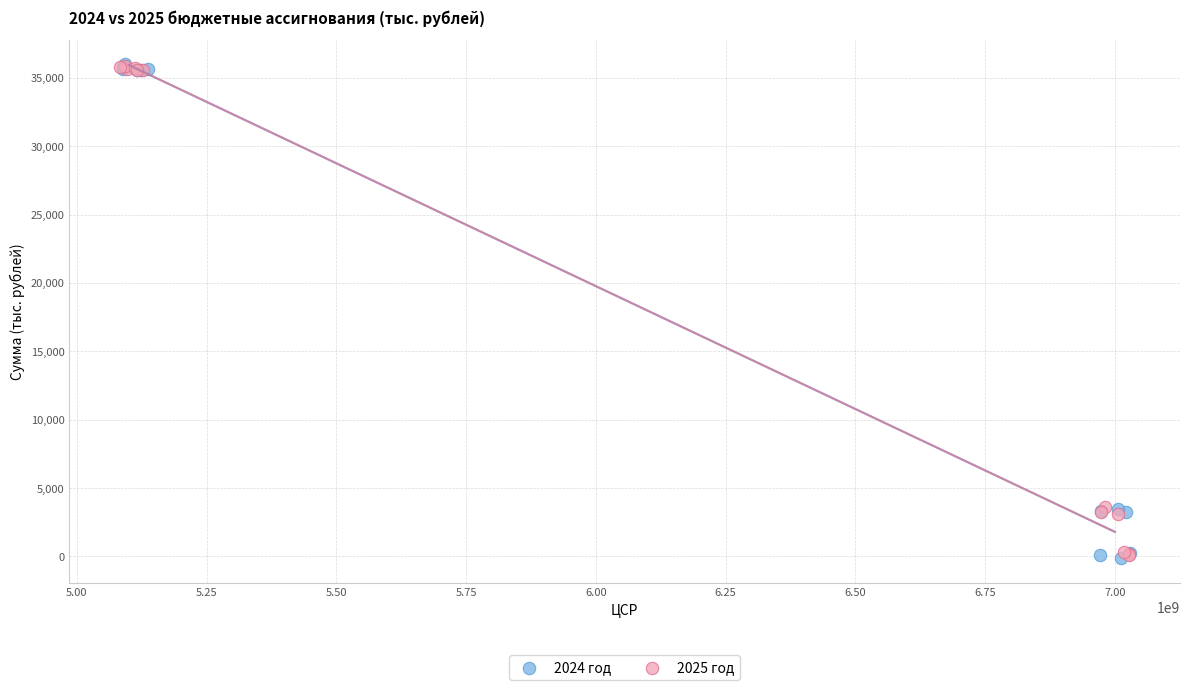

What are all the series names shown in the legend?

2024 год, 2025 год